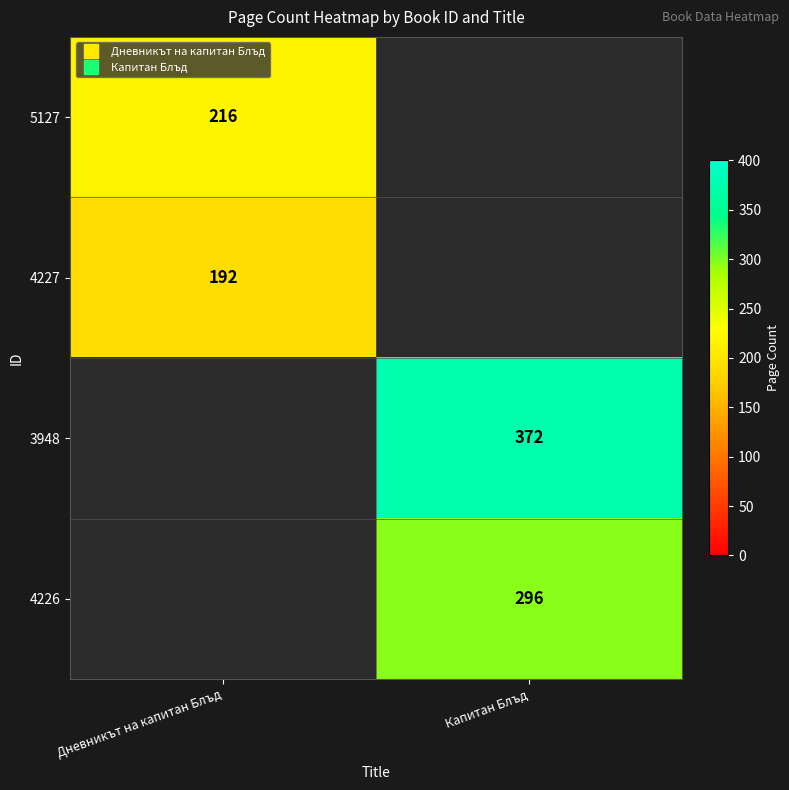

Is the value of 5127 at Дневникът на капитан Блъд greater than the value of 4226 at Капитан Блъд?

No